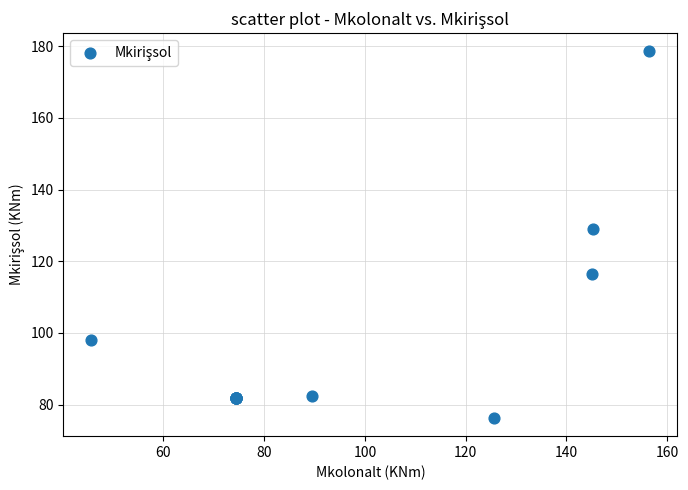

What Y value in the scatter plot is closest to 127?

128.9